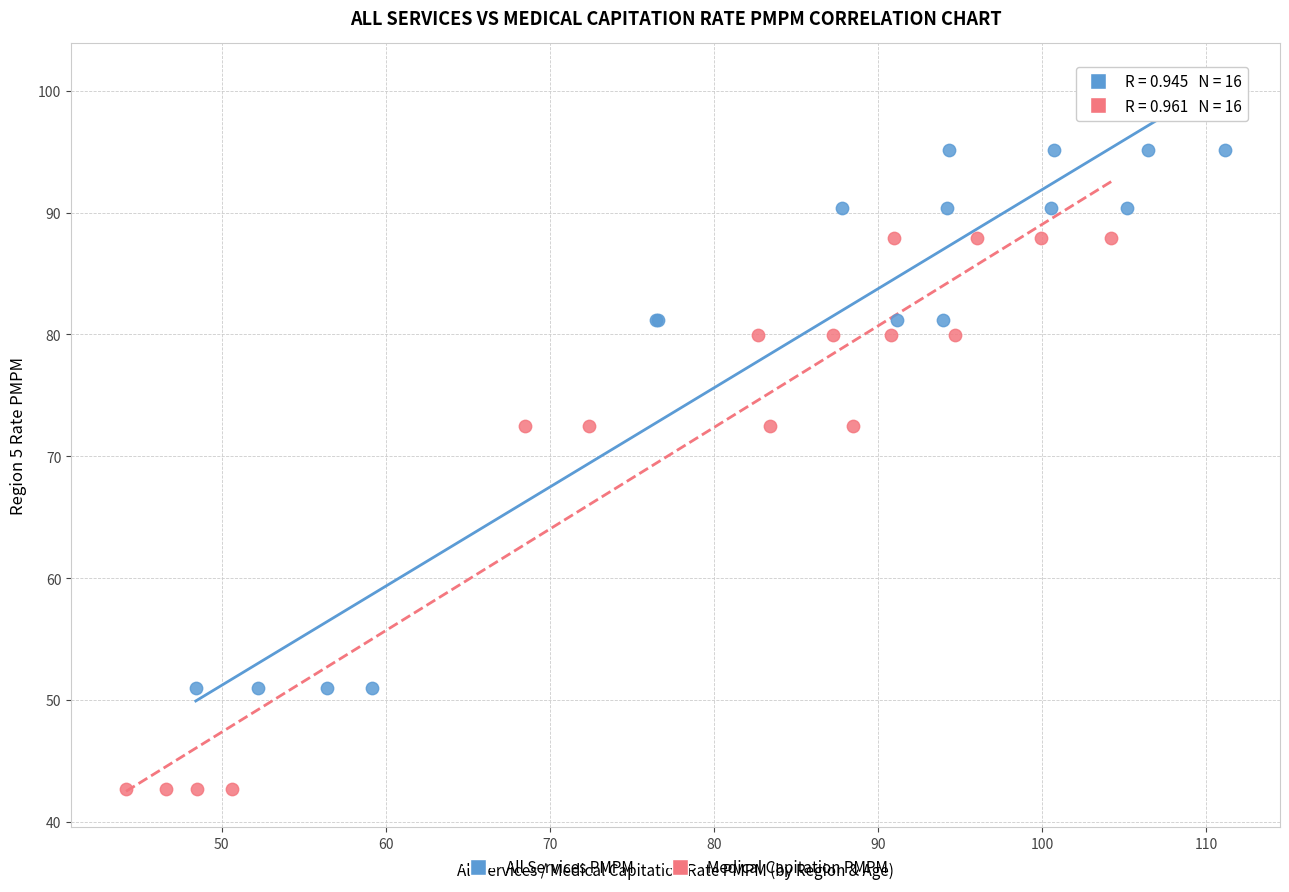

Which series has the largest Y range (max minus min)?

Medical Capitation PMPM